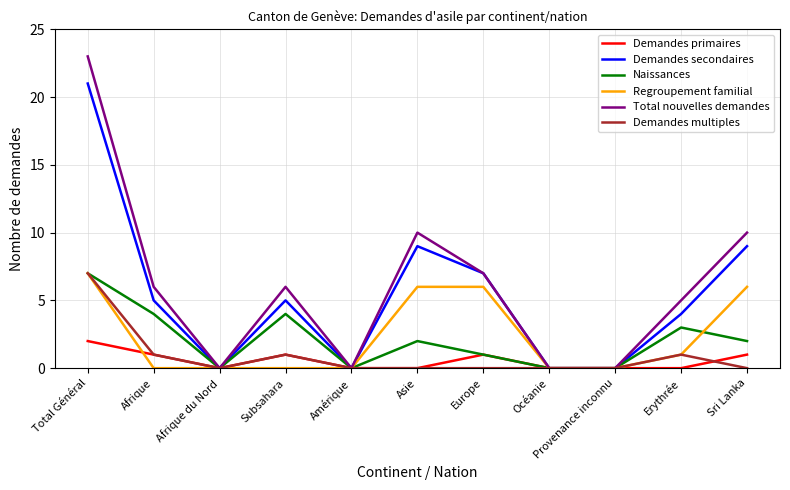

Is it true that Demandes multiples equals 7 at Total Général?

True